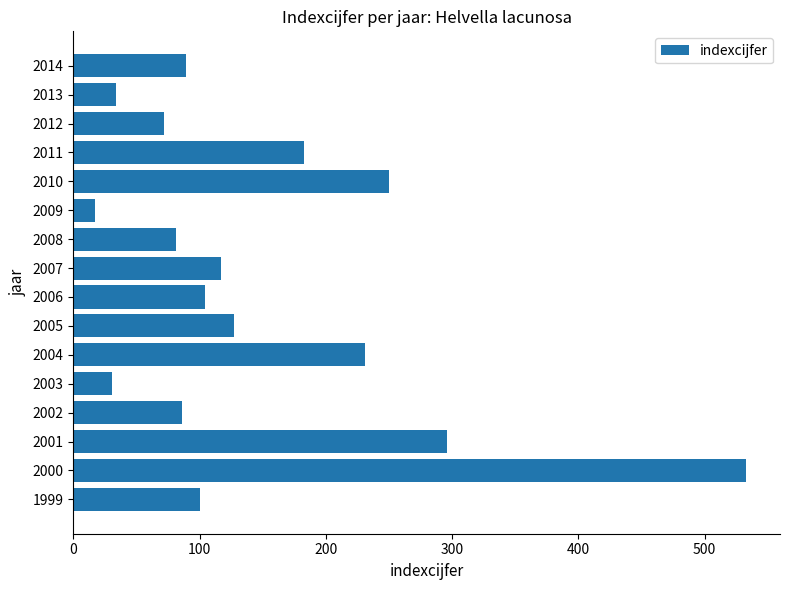

Reading bottom to top, transcribe all the data shown in this chart.

100	533	296	86	31	231	127	104	117	81	17	250	183	72	34	89